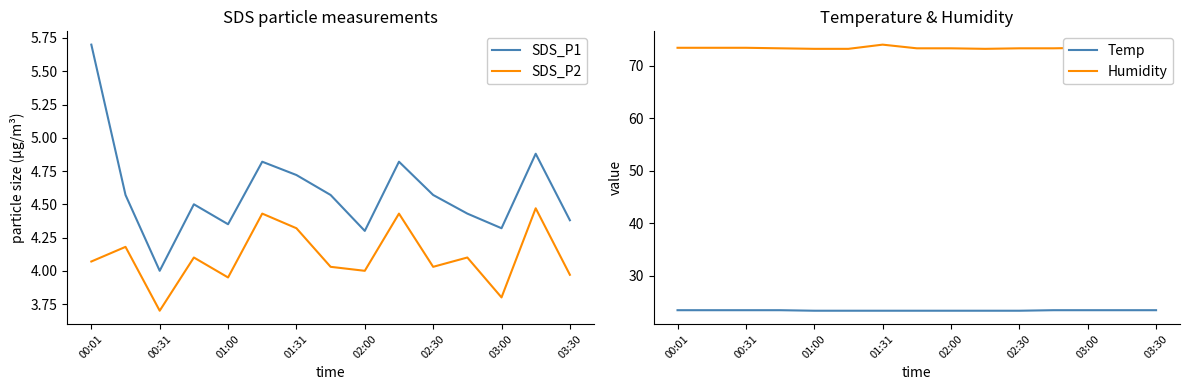

Reading left to right, transcribe all the data shown in this chart.

SDS_P1: 5.7	4.6	4.0	4.5	4.3	4.8	4.7	4.6	4.3	4.8	4.6	4.4	4.3	4.9	4.4
SDS_P2: 4.1	4.2	3.7	4.1	4.0	4.4	4.3	4.0	4.0	4.4	4.0	4.1	3.8	4.5	4.0
Temp: 23.4	23.4	23.4	23.4	23.3	23.3	23.3	23.3	23.3	23.3	23.3	23.4	23.4	23.4	23.4
Humidity: 73.4	73.4	73.4	73.3	73.2	73.2	74.0	73.3	73.3	73.2	73.3	73.3	73.4	73.4	73.4